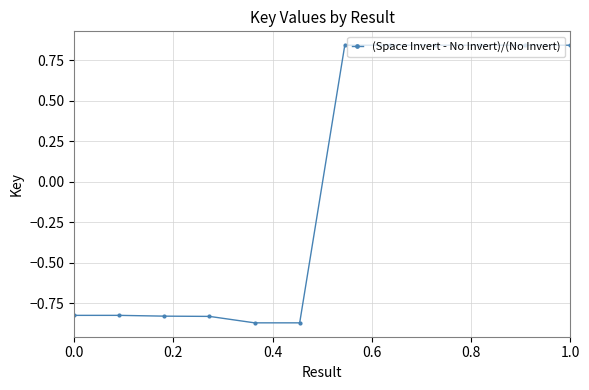

What is the difference between the maximum and minimum values?

1.7